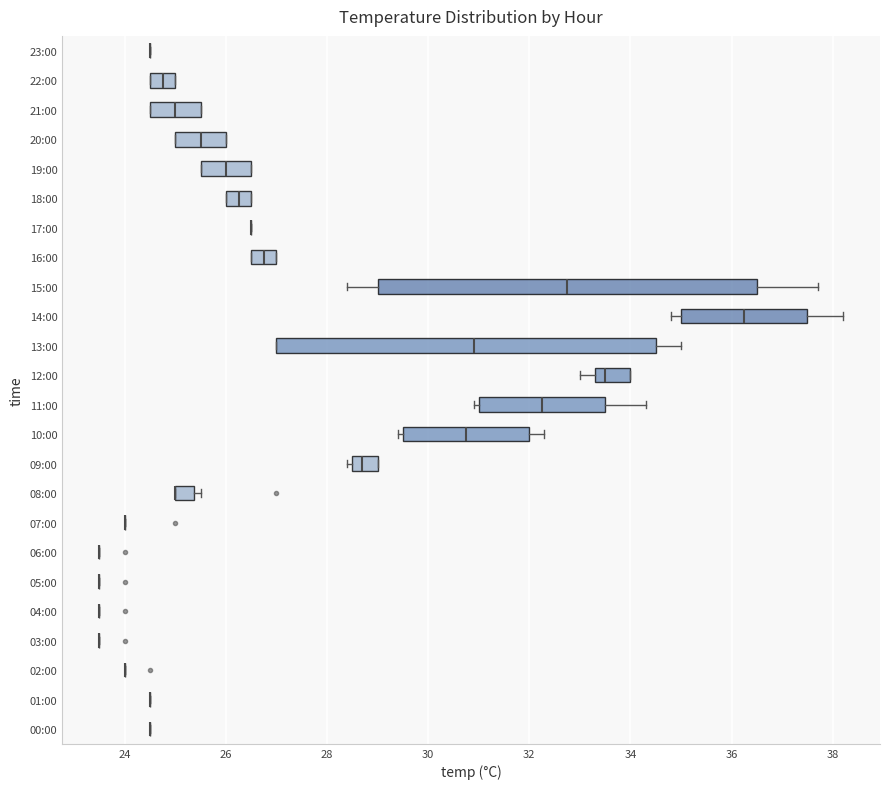

Reading bottom to top, transcribe this box plot: for each box, give where its median line is, the range the box spans, and where its two whiskers end, as read against the x-axis. The values are not printed on the chart, so give them approximately, as read against the axis.

00:00: box collapsed to a line at 24.6, whiskers 24.6 to 24.6
01:00: box collapsed to a line at 24.6, whiskers 24.6 to 24.6
02:00: box collapsed to a line at 24.0, whiskers 24.0 to 24.0
03:00: box collapsed to a line at 23.6, whiskers 23.6 to 23.6
04:00: box collapsed to a line at 23.6, whiskers 23.6 to 23.6
05:00: box collapsed to a line at 23.6, whiskers 23.6 to 23.6
06:00: box collapsed to a line at 23.6, whiskers 23.6 to 23.6
07:00: box collapsed to a line at 24.0, whiskers 24.0 to 24.0
08:00: median 25.0 (drawn on the box's left edge), box 25.0 to 25.4, whiskers 25.0 to 25.6
09:00: median 28.8, box 28.6 to 29.0, whiskers 28.4 to 29.0
10:00: median 30.8, box 29.6 to 32.0, whiskers 29.4 to 32.4
11:00: median 32.2, box 31.0 to 33.6, whiskers 31.0 (just left of the box's left edge) to 34.4
12:00: median 33.6, box 33.4 to 34.0, whiskers 33.0 to 34.0
13:00: median 31.0, box 27.0 to 34.6, whiskers 27.0 to 35.0
14:00: median 36.2, box 35.0 to 37.6, whiskers 34.8 to 38.2
15:00: median 32.8, box 29.0 to 36.6, whiskers 28.4 to 37.8
16:00: median 26.8, box 26.6 to 27.0, whiskers 26.6 to 27.0
17:00: box collapsed to a line at 26.6, whiskers 26.6 to 26.6
18:00: median 26.2, box 26.0 to 26.6, whiskers 26.0 to 26.6
19:00: median 26.0, box 25.6 to 26.6, whiskers 25.6 to 26.6
20:00: median 25.6, box 25.0 to 26.0, whiskers 25.0 to 26.0
21:00: median 25.0, box 24.6 to 25.6, whiskers 24.6 to 25.6
22:00: median 24.8, box 24.6 to 25.0, whiskers 24.6 to 25.0
23:00: box collapsed to a line at 24.6, whiskers 24.6 to 24.6